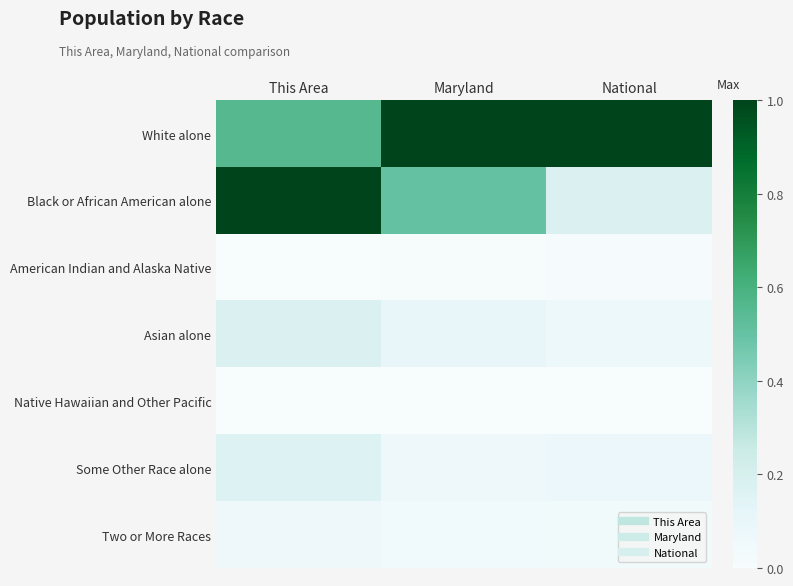

Reading right to left, extract all data points from this chart.

White alone: National=1.0	Maryland=1.0	This Area=0.6
Black or African American alone: National=0.2	Maryland=0.5	This Area=1.0
American Indian and Alaska Native: National=0.0	Maryland=0.0	This Area=0.0
Asian alone: National=0.1	Maryland=0.1	This Area=0.2
Native Hawaiian and Other Pacific: National=0.0	Maryland=0.0	This Area=0.0
Some Other Race alone: National=0.1	Maryland=0.1	This Area=0.2
Two or More Races: National=0.0	Maryland=0.0	This Area=0.1